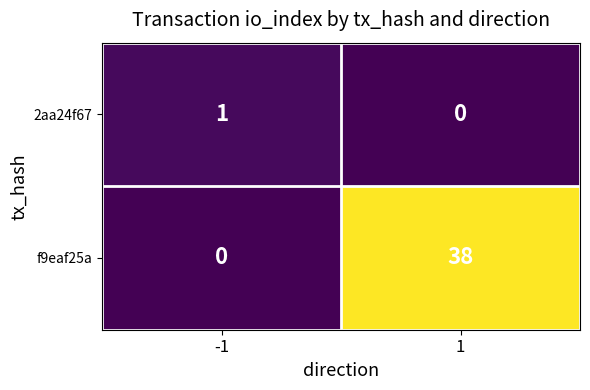

Is it true that 2aa24f67 equals 0 at 1?

True